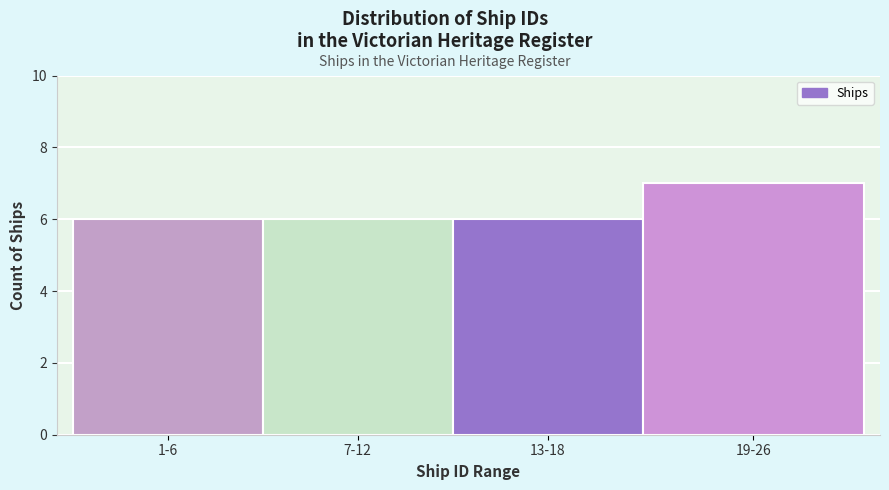

Reading left to right, transcribe all the data shown in this chart.

1-6=6	7-12=6	13-18=6	19-26=7